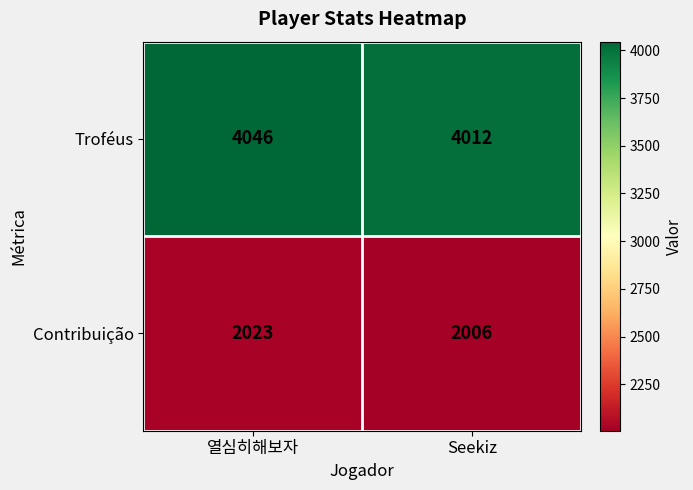

Which series has the largest total across all categories?

Troféus